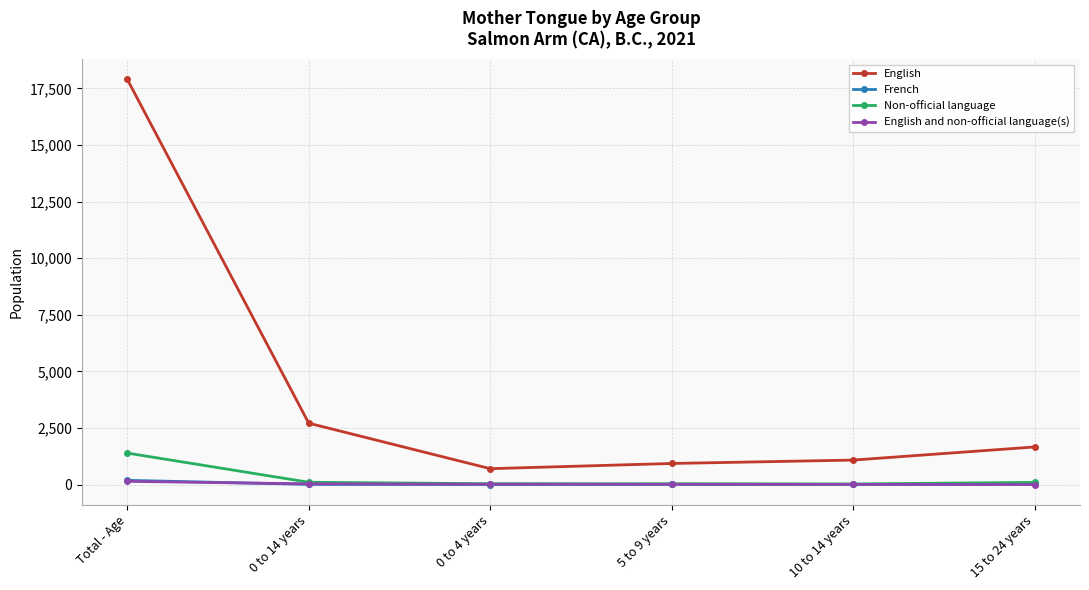

What is the sum of all Non-official language values?

1680